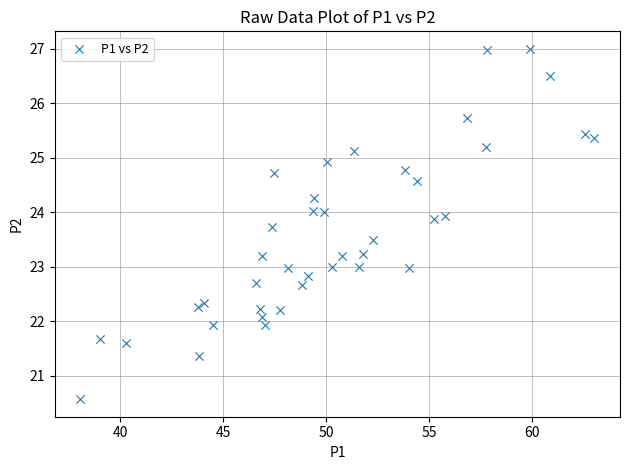

What is the range of X values (max minus min)?

24.9